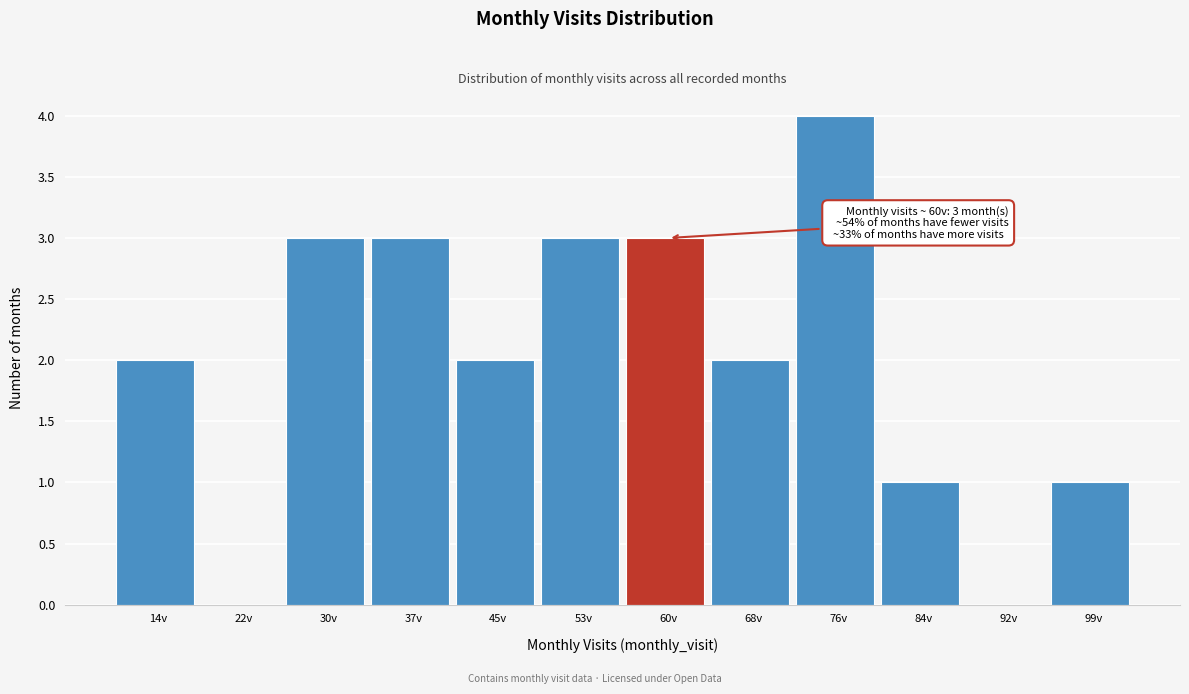

Reading left to right, transcribe all the data shown in this chart.

14v=2	22v=0	30v=3	37v=3	45v=2	53v=3	60v=3	68v=2	76v=4	84v=1	92v=0	99v=1